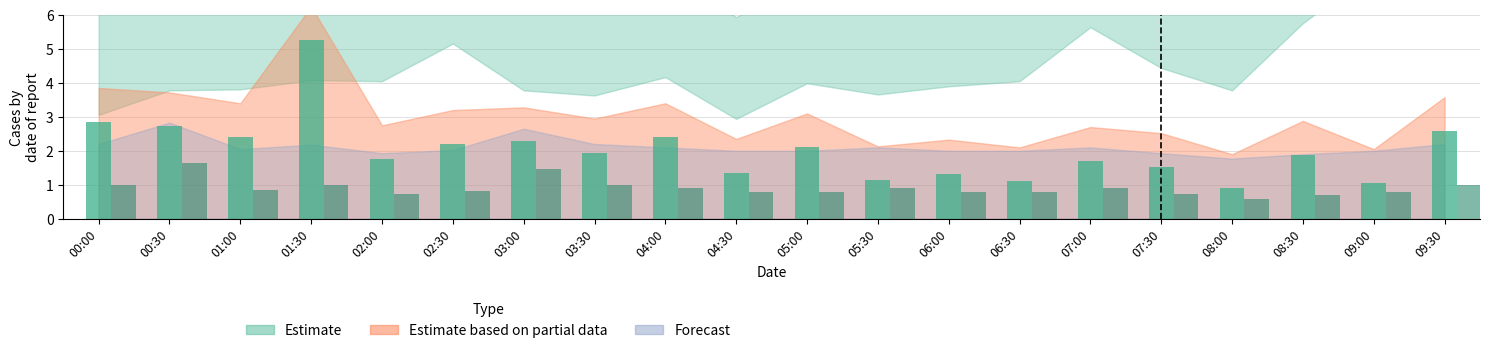

The value of SDS_P2 at 02:30 is 0.2. True or false?

False